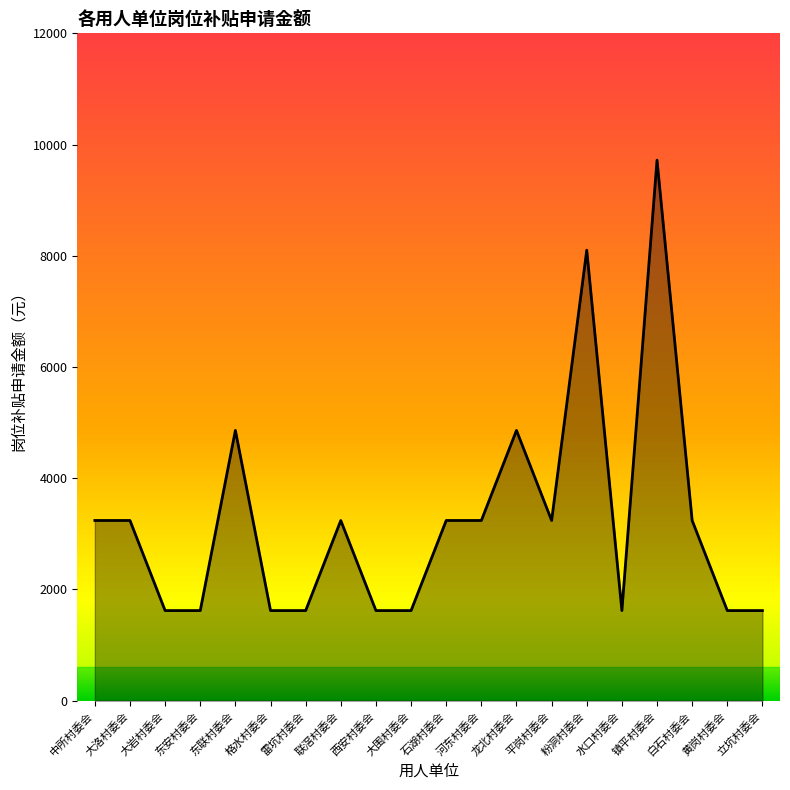

How many lines are shown in the chart?

1